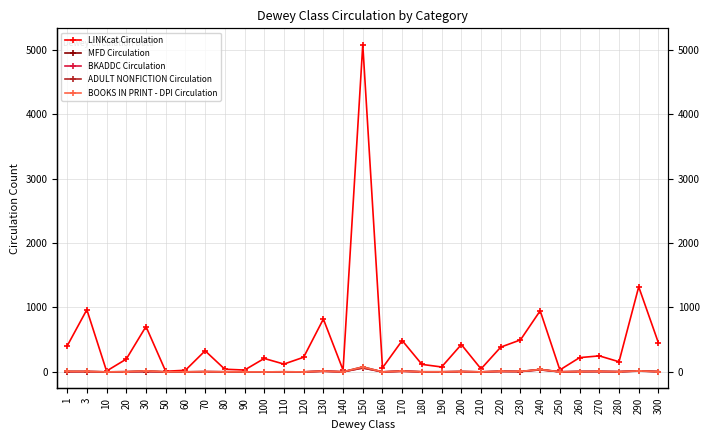

What is the average value of the BKADDC Circulation series?

6